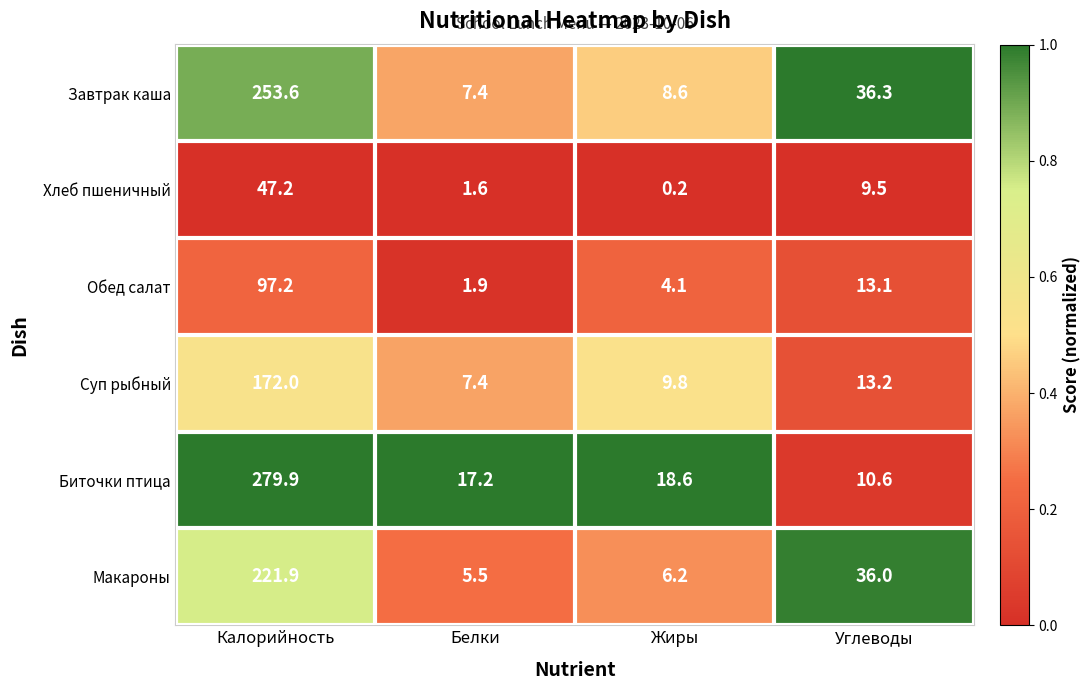

Which series has the largest total across all categories?

Биточки птица